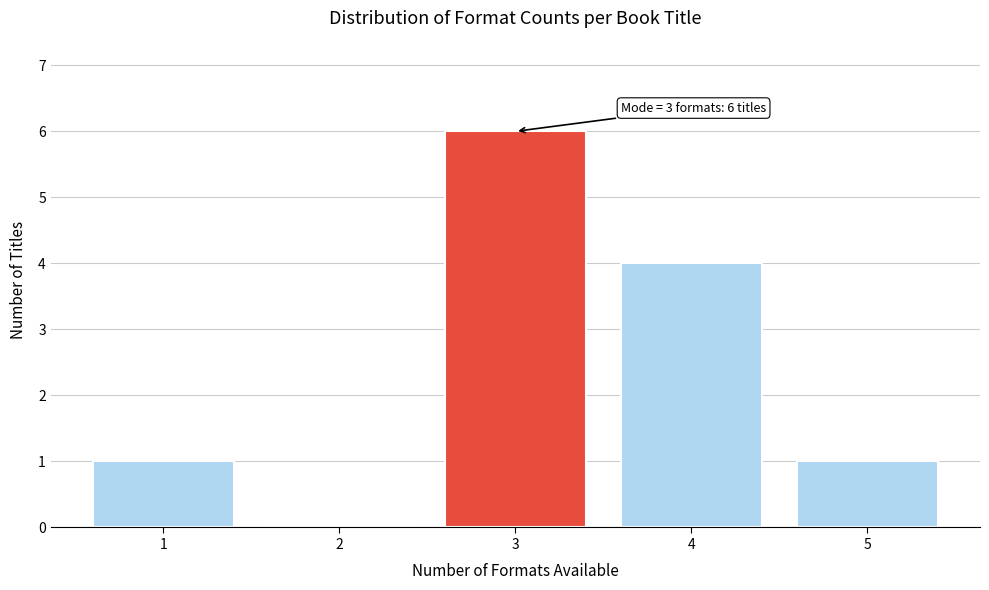

Reading right to left, what are all the values shown in this chart?

5=1	4=4	3=6	2=0	1=1